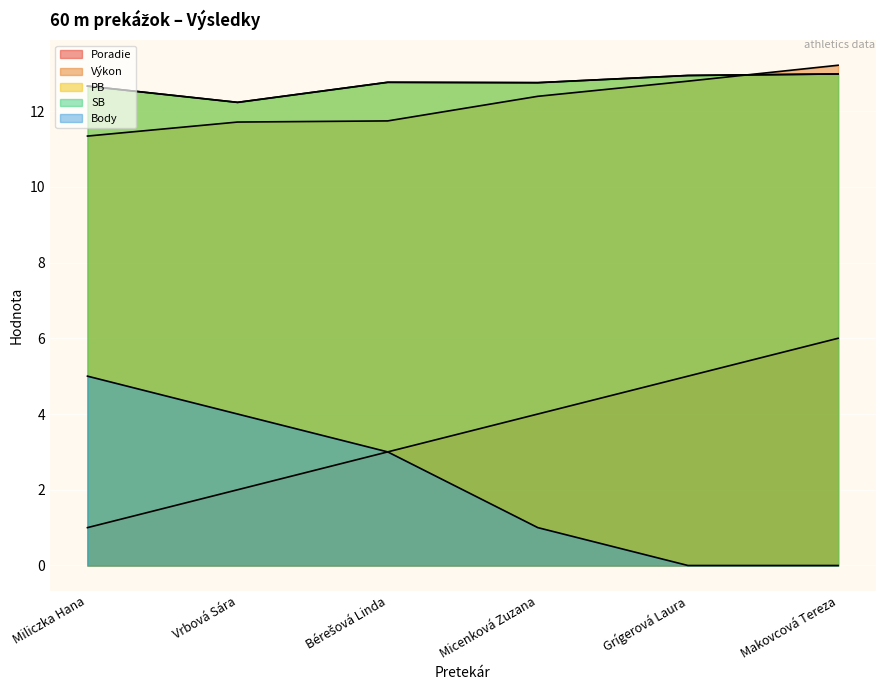

Which series has the largest range (max minus min)?

Poradie